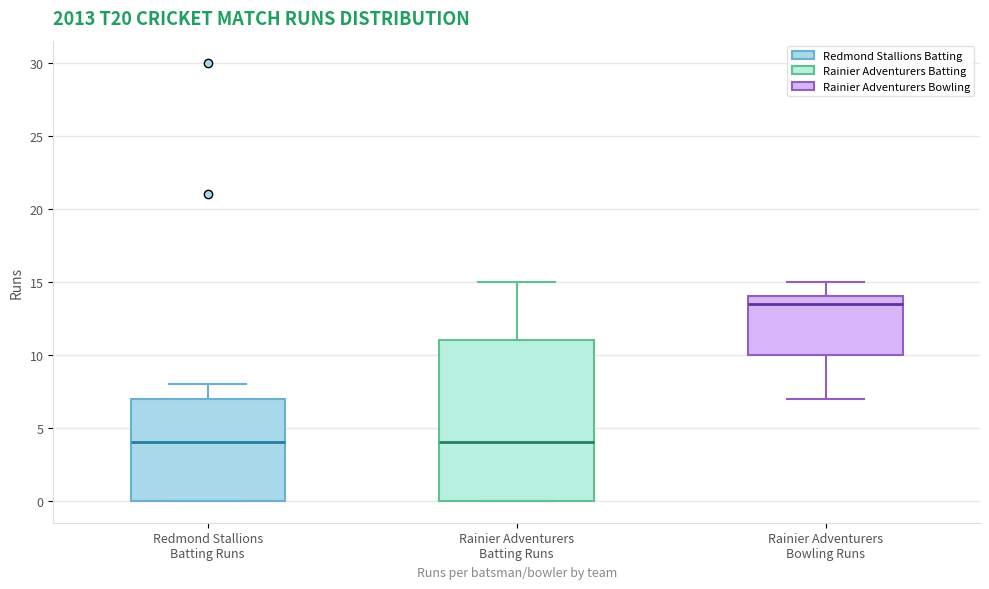

Which box is the tallest, from its lower edge to its upper edge?

Rainier Adventurers Batting Runs